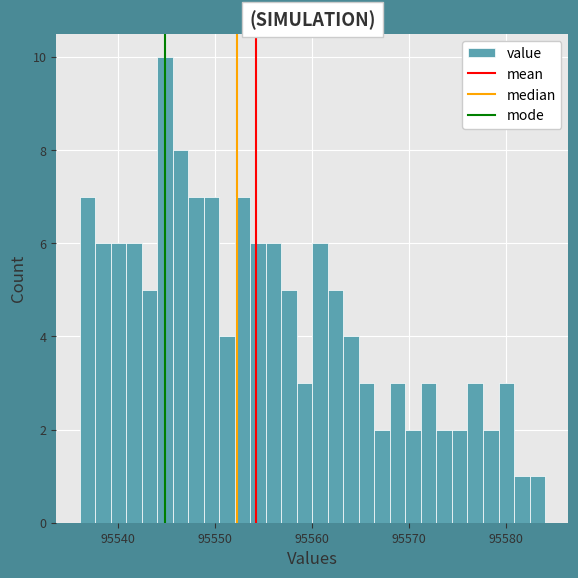

Around what value on the x-axis is the tallest bar? Give the approximate position of its centre, as read against the axis.

95545